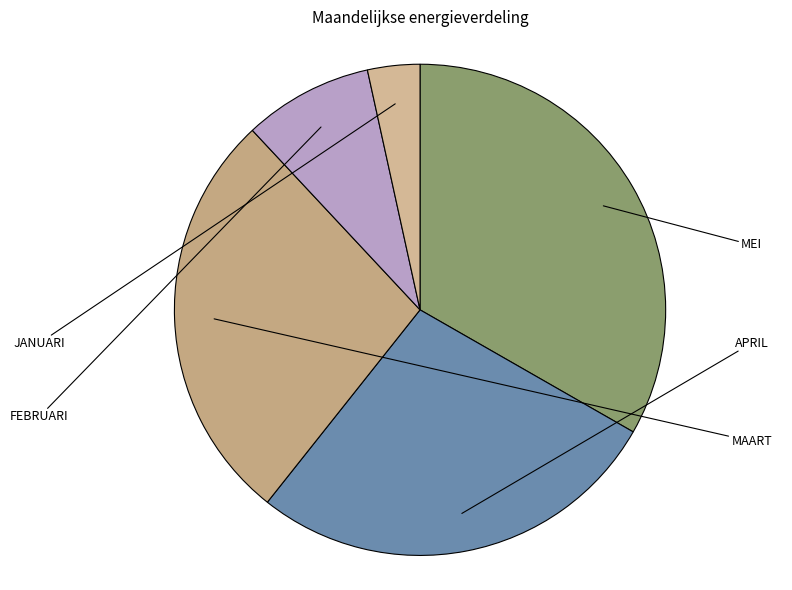

The MAART slice represents 27% of the pie. True or false?

True